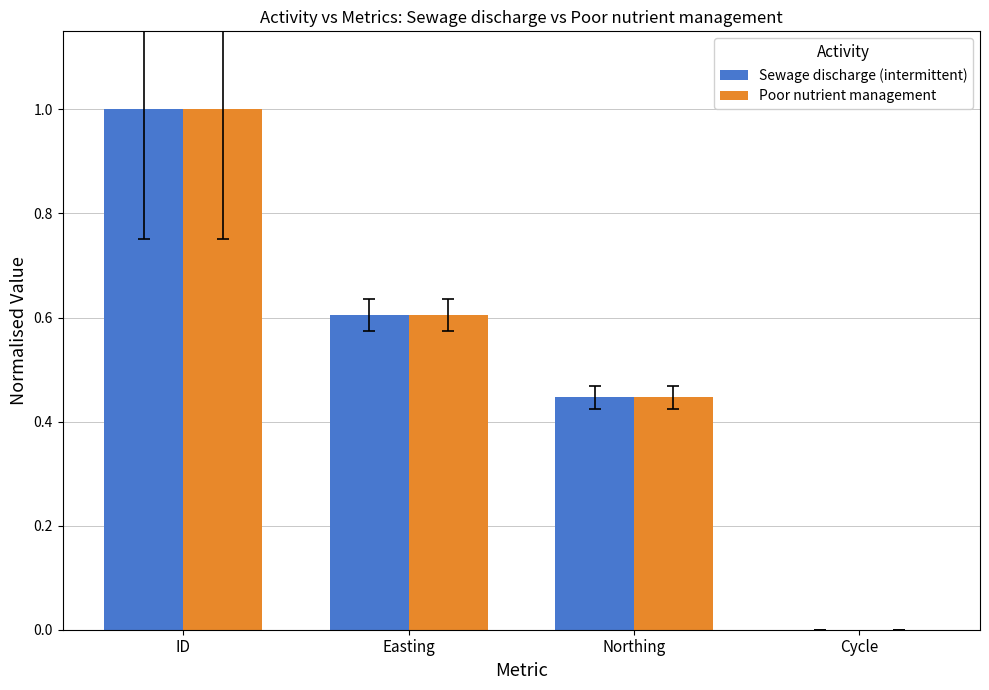

What is the total value across all series at ID?

2.0